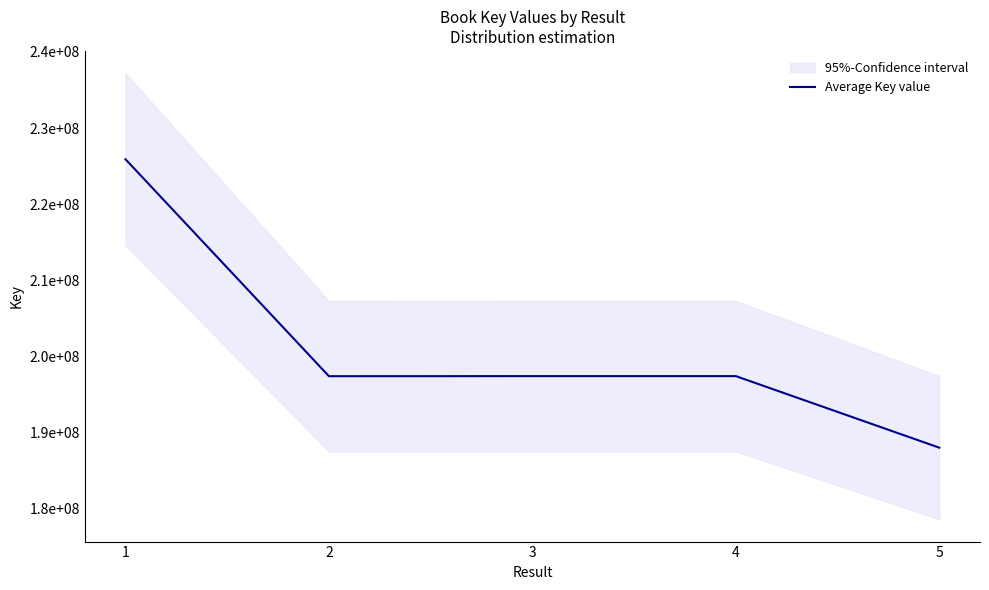

The value at 2 is 197414912. True or false?

True